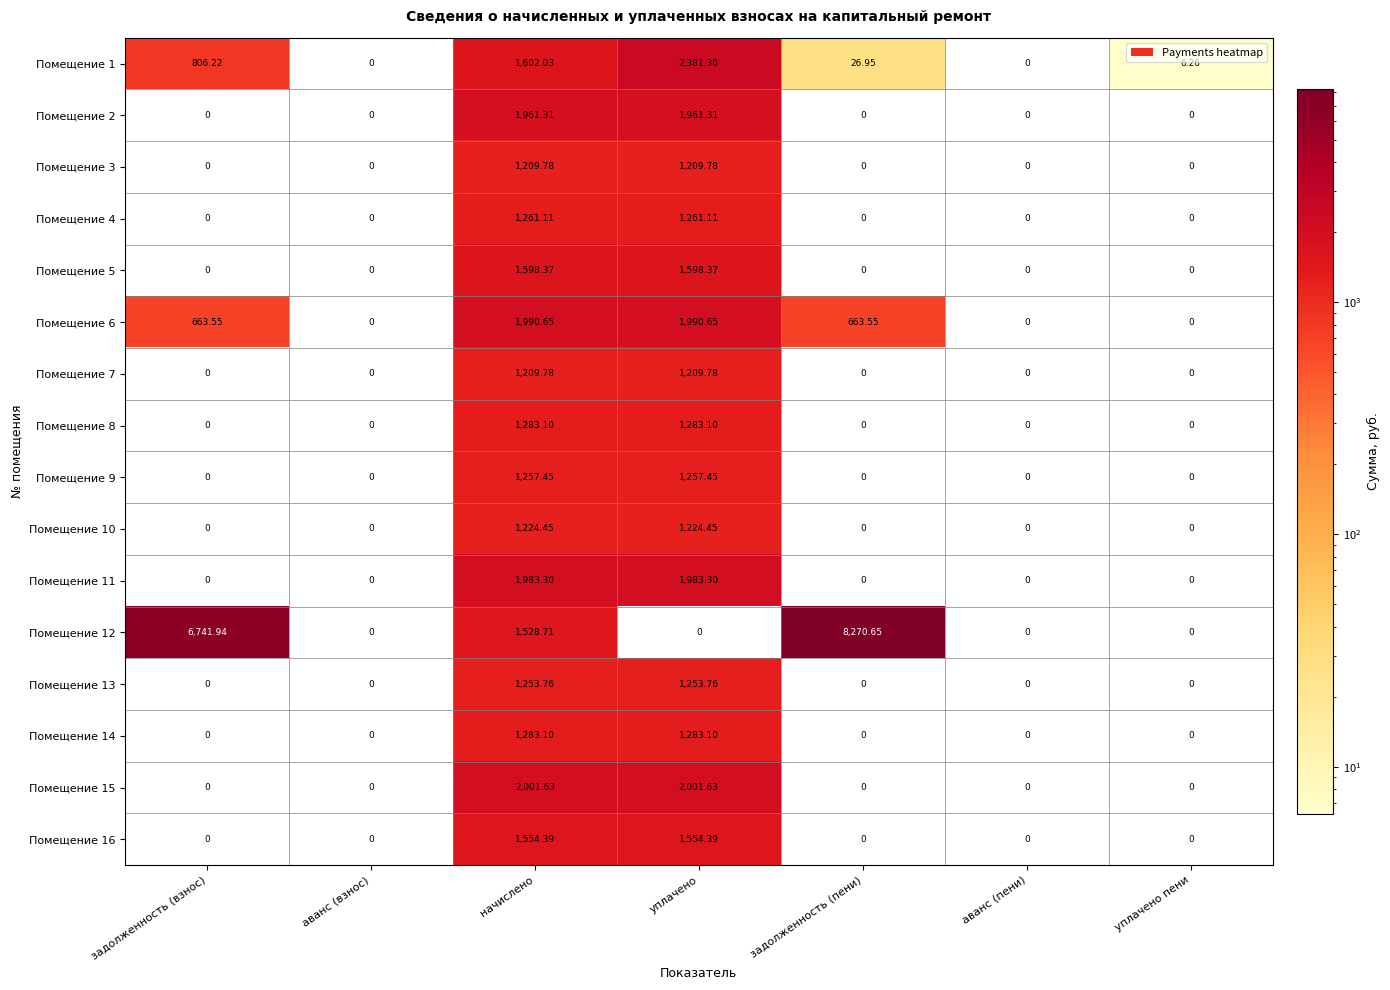

At which category is the sum across all series the highest?

начислено